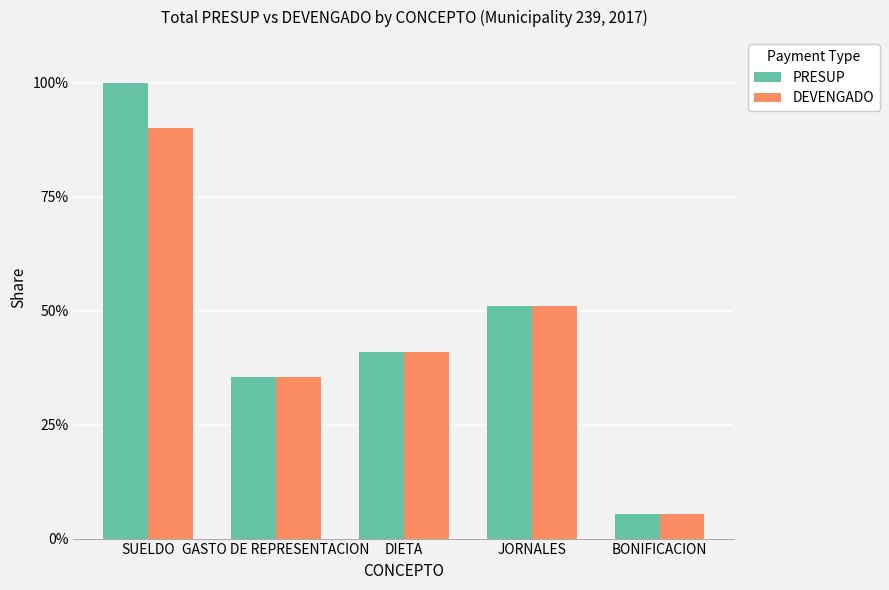

Between SUELDO and DIETA, which series saw the biggest shift?

PRESUP